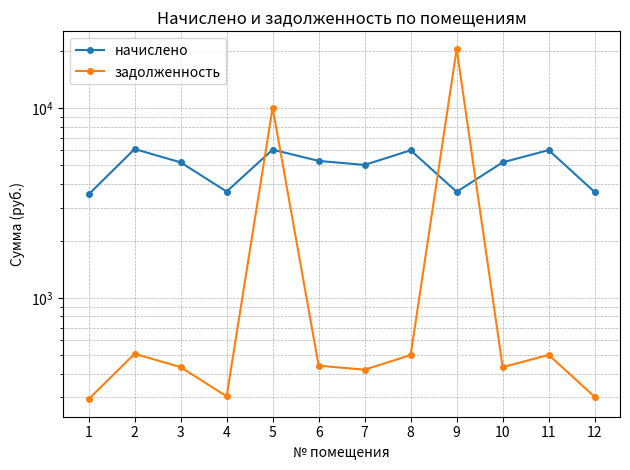

True or false: задолженность and начислено cross at least once.

True